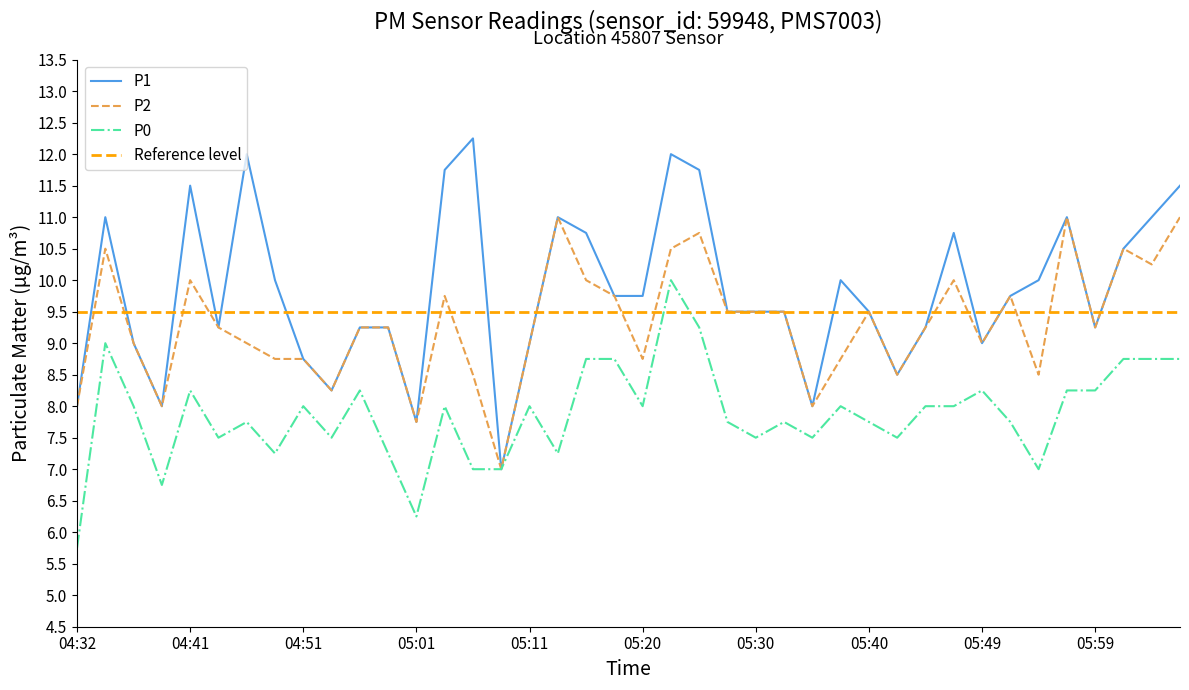

True or false: P2 has a value of 2.6 at 05:11.

False